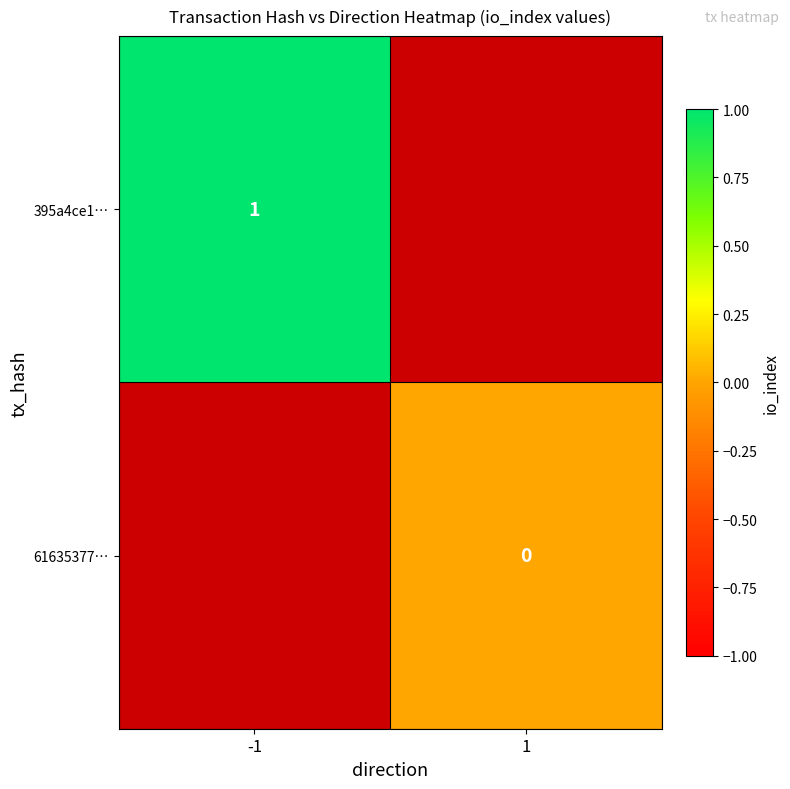

What is the greatest value displayed?

1.0